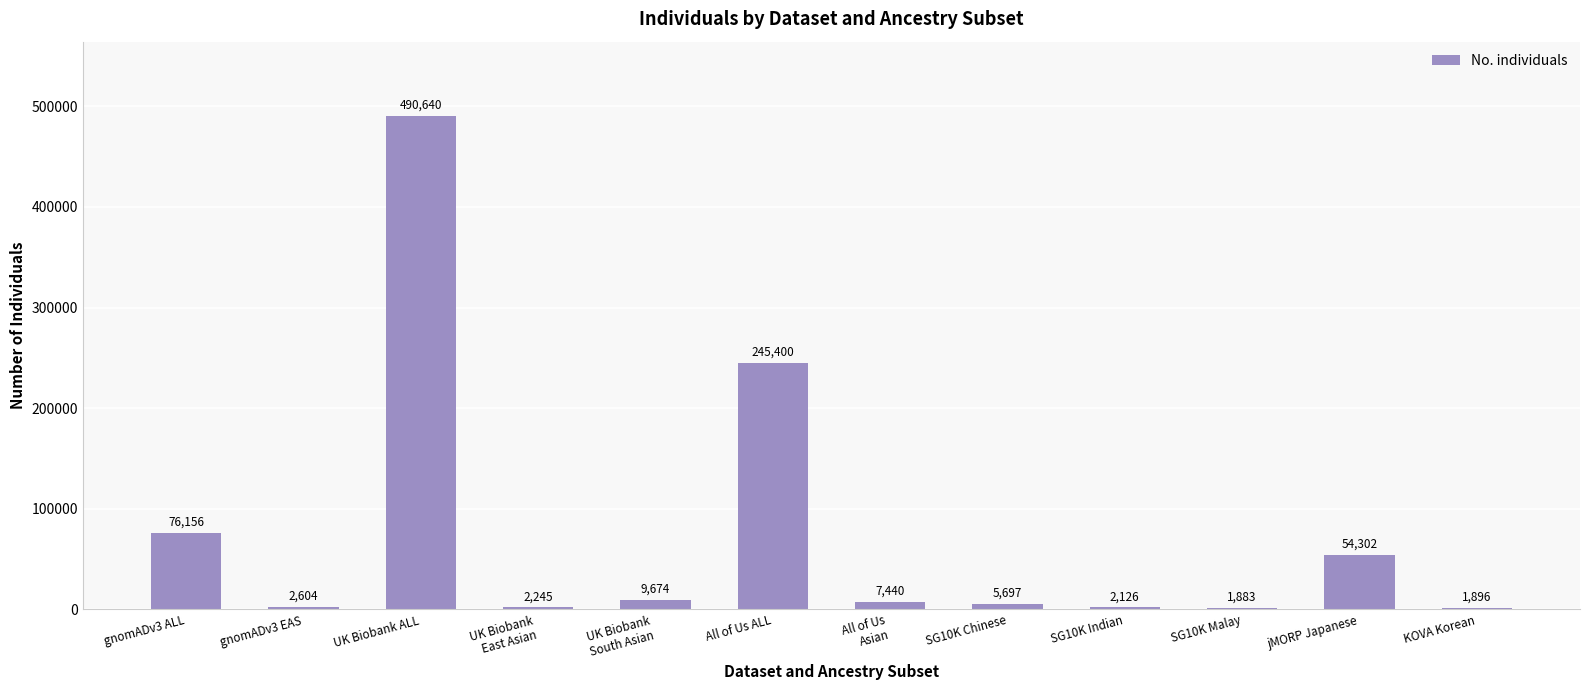

Reading left to right, what are all the values shown in this chart?

gnomADv3 ALL=76156	gnomADv3 EAS=2604	UK Biobank ALL=490640	UK Biobank
East Asian=2245	UK Biobank
South Asian=9674	All of Us ALL=245400	All of Us
Asian=7440	SG10K Chinese=5697	SG10K Indian=2126	SG10K Malay=1883	jMORP Japanese=54302	KOVA Korean=1896